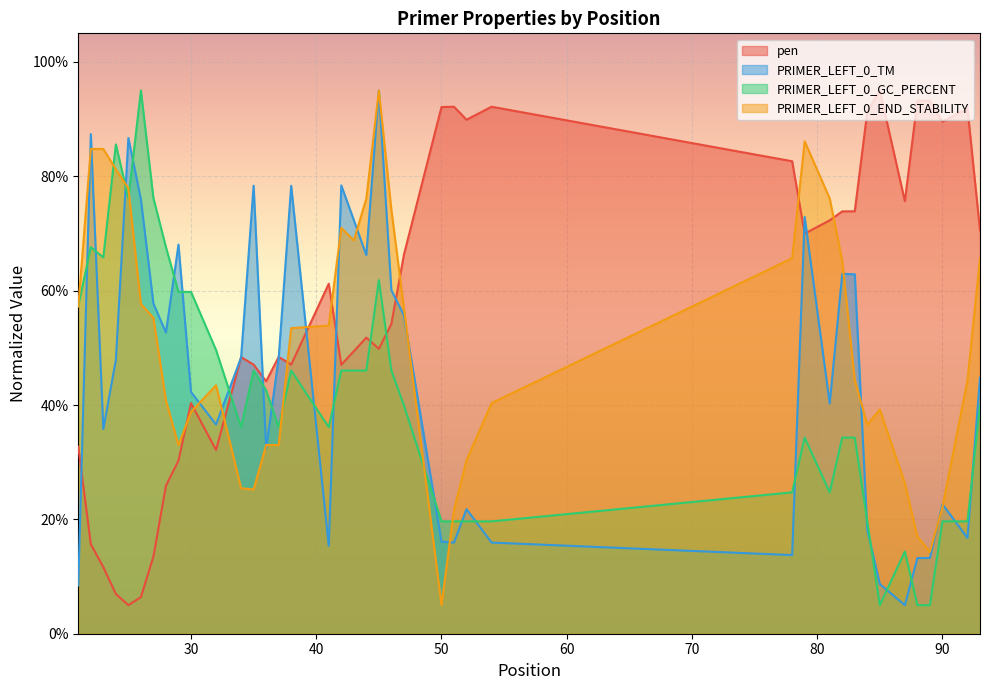

The PRIMER_LEFT_0_TM series shows 8.7 at 25. True or false?

True